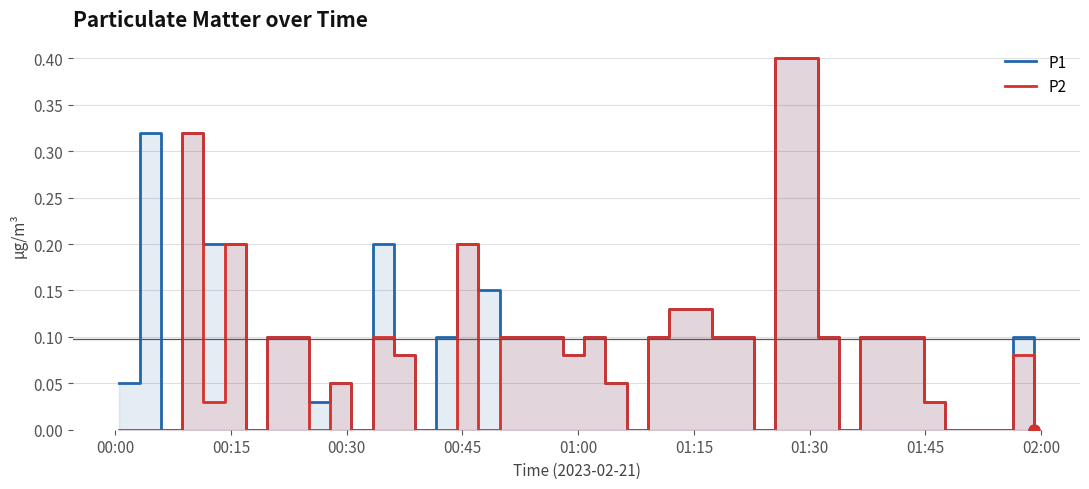

Which series reaches the maximum Y coordinate?

P1